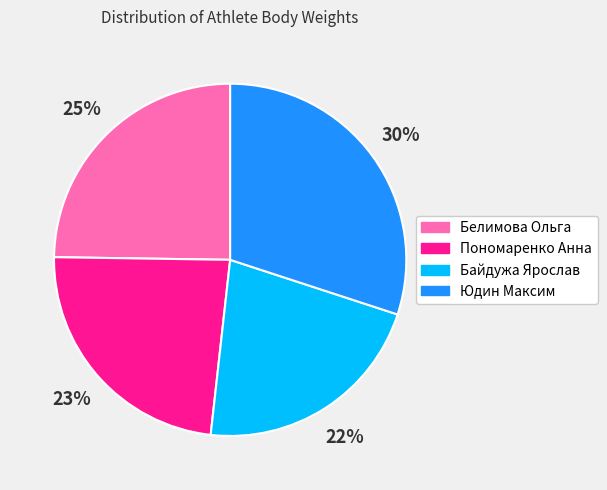

How many segments does this pie chart have?

4